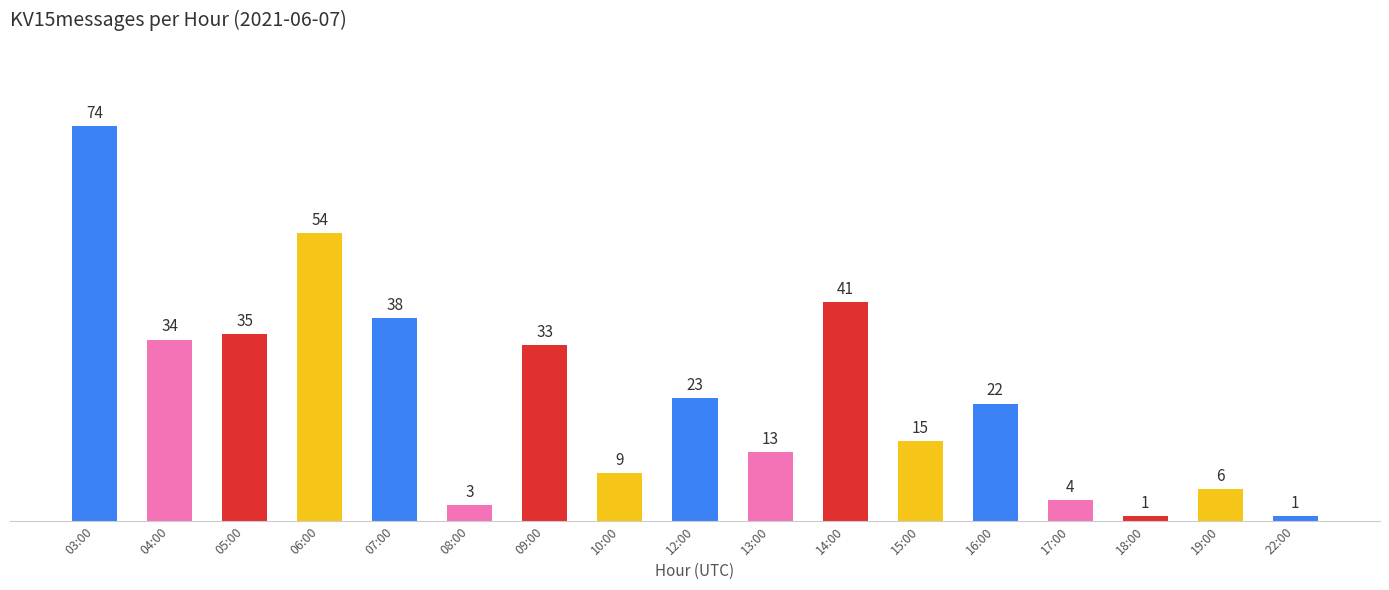

What is the change in value from 10:00 to 16:00?

+13